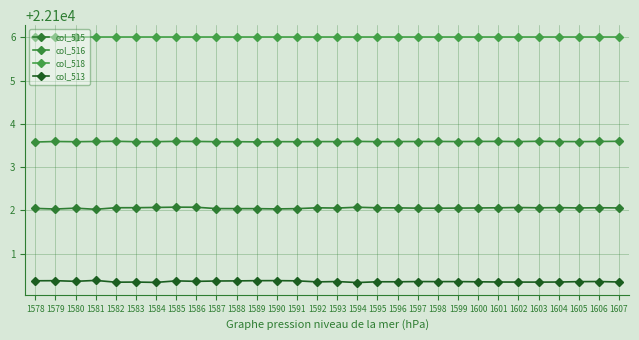

List the labels in order of col_515 value, largest first.

1585, 1586, 1594, 1584, 1602, 1604, 1583, 1582, 1606, 1595, 1601, 1603, 1592, 1596, 1607, 1605, 1600, 1593, 1599, 1580, 1597, 1598, 1578, 1587, 1588, 1589, 1591, 1590, 1579, 1581